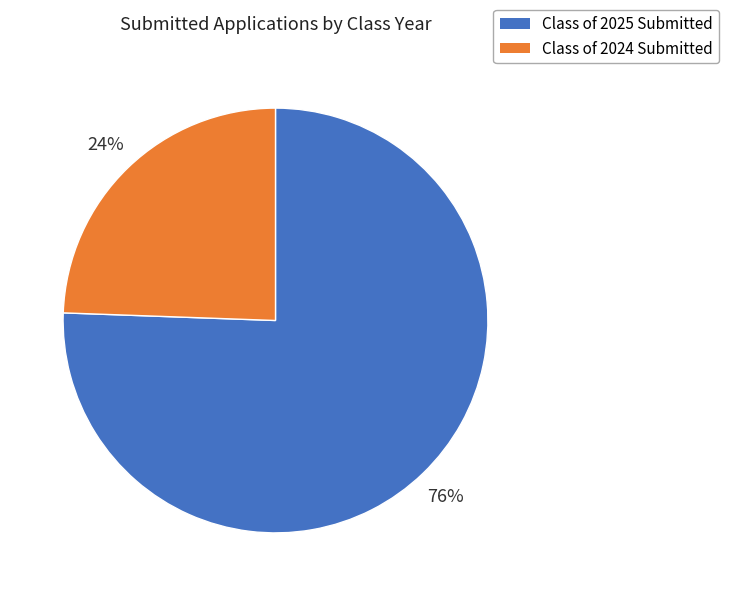

Which slice is the smallest?

Class of 2024 Submitted